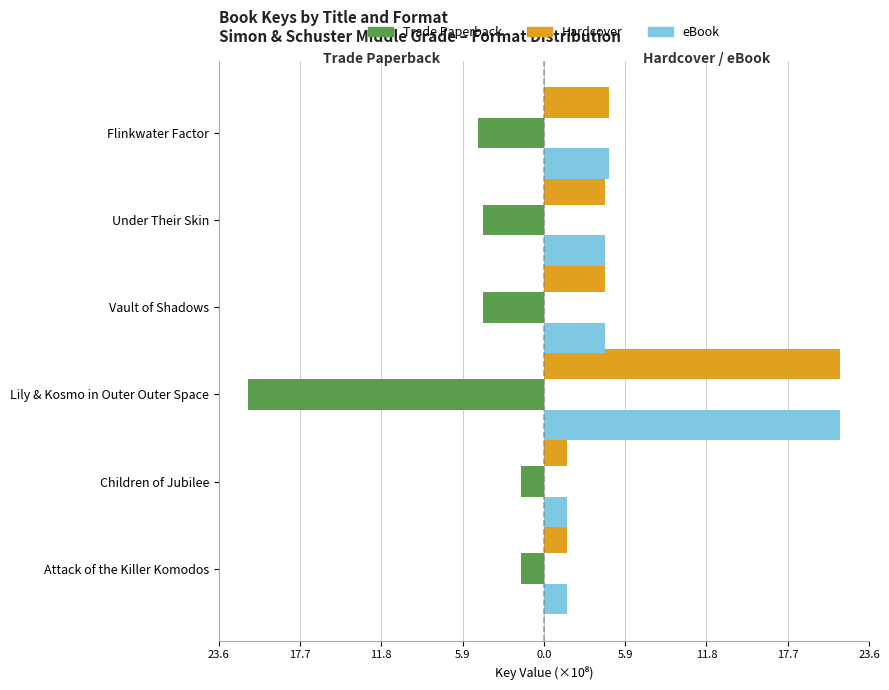

What are all the series names shown in the legend?

Trade Paperback, Hardcover, eBook